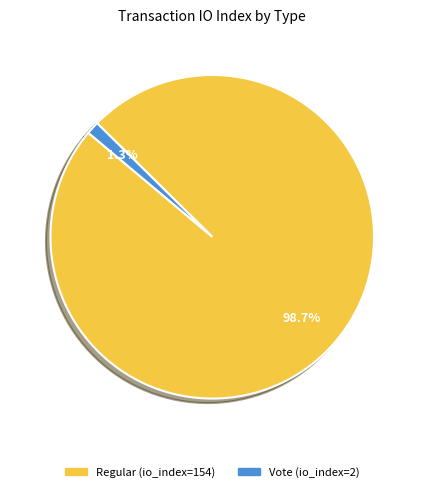

To the nearest percent, what percentage of the pie is Vote (io_index=2)?

1%